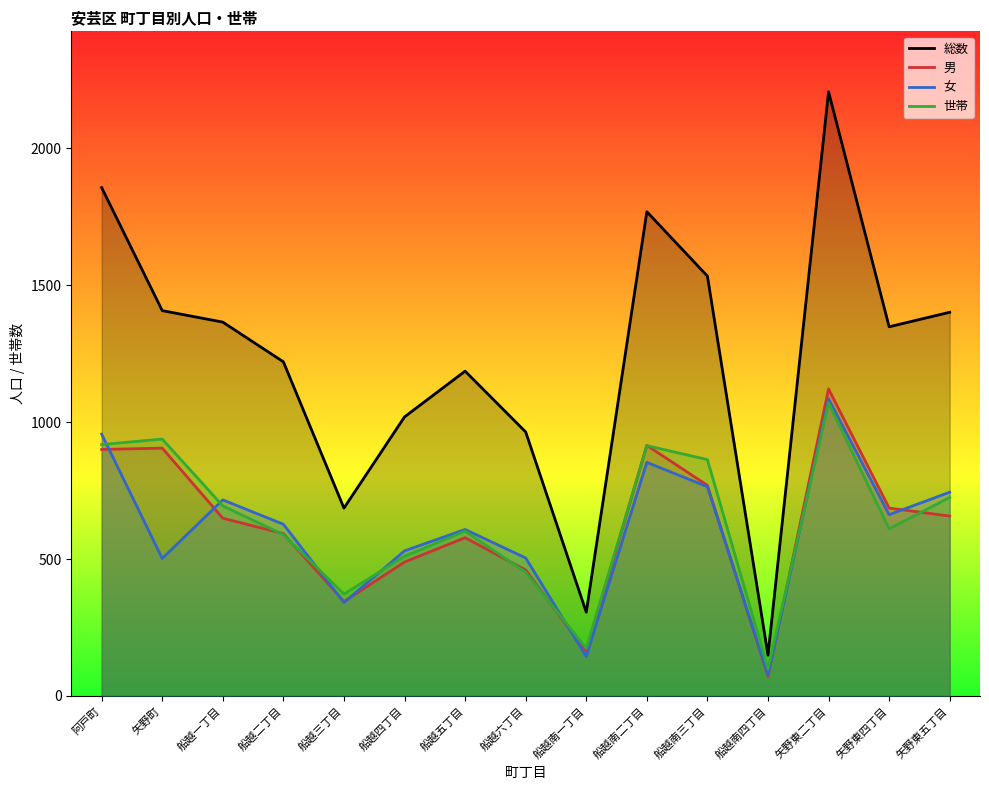

At which label does 総数 first exceed 1348?

阿戸町